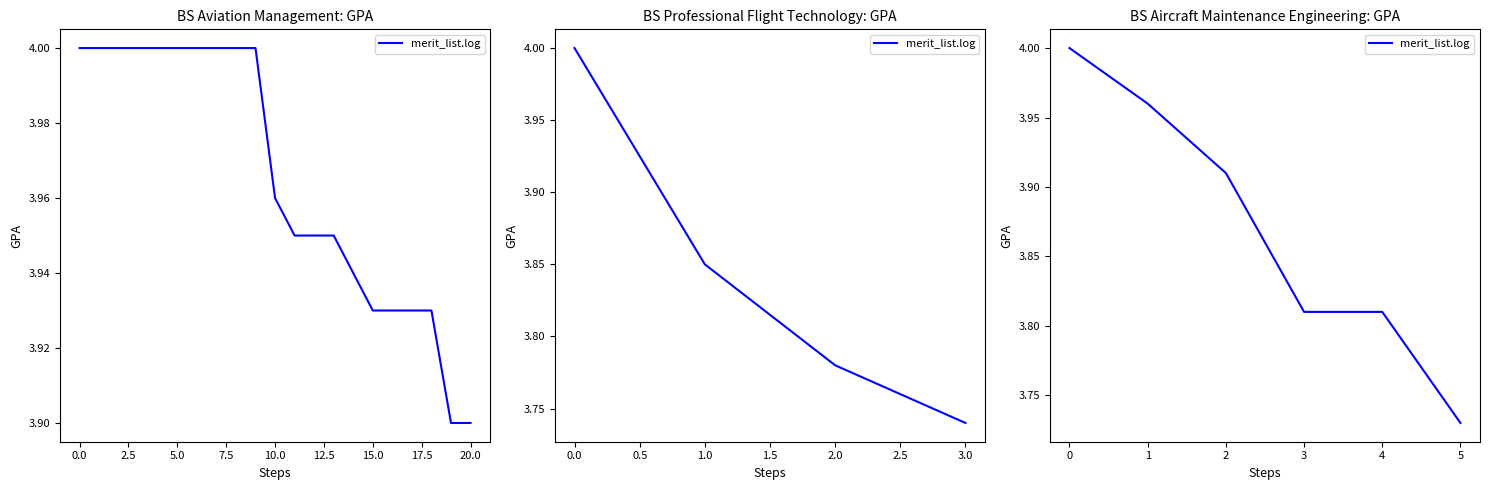

What is the sum of all values?

23.2